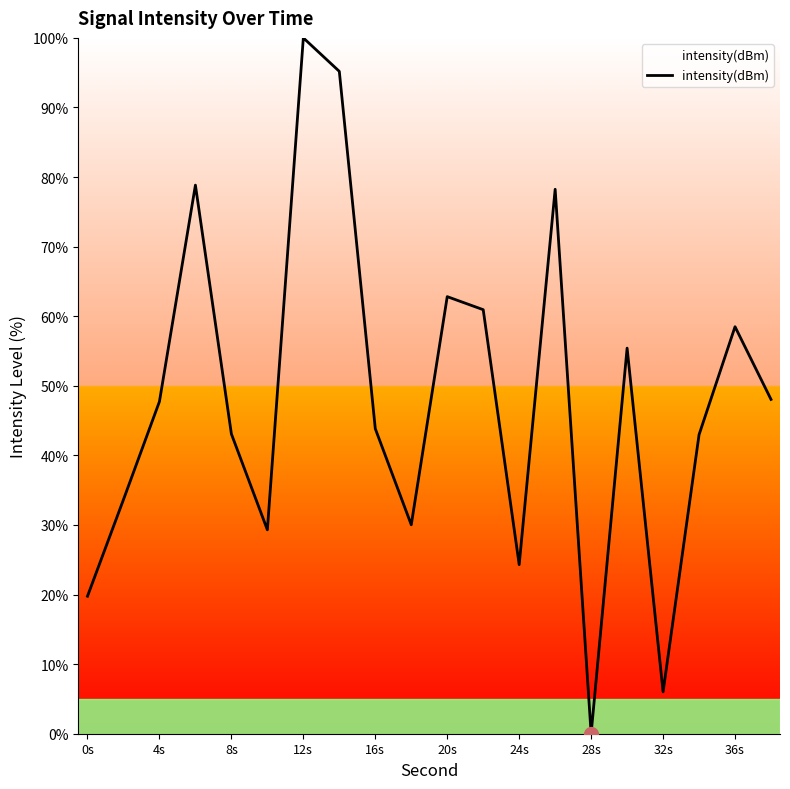

What is the greatest value displayed?

100.0